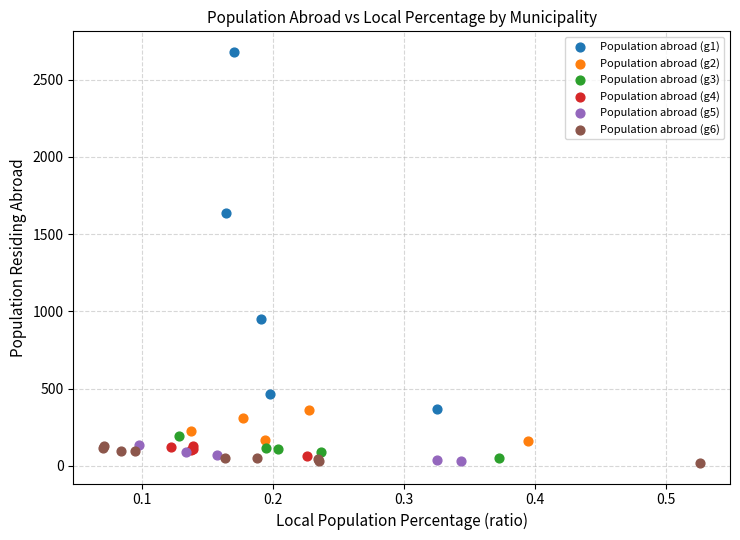

Which series reaches the maximum Y coordinate?

Population abroad (g1)